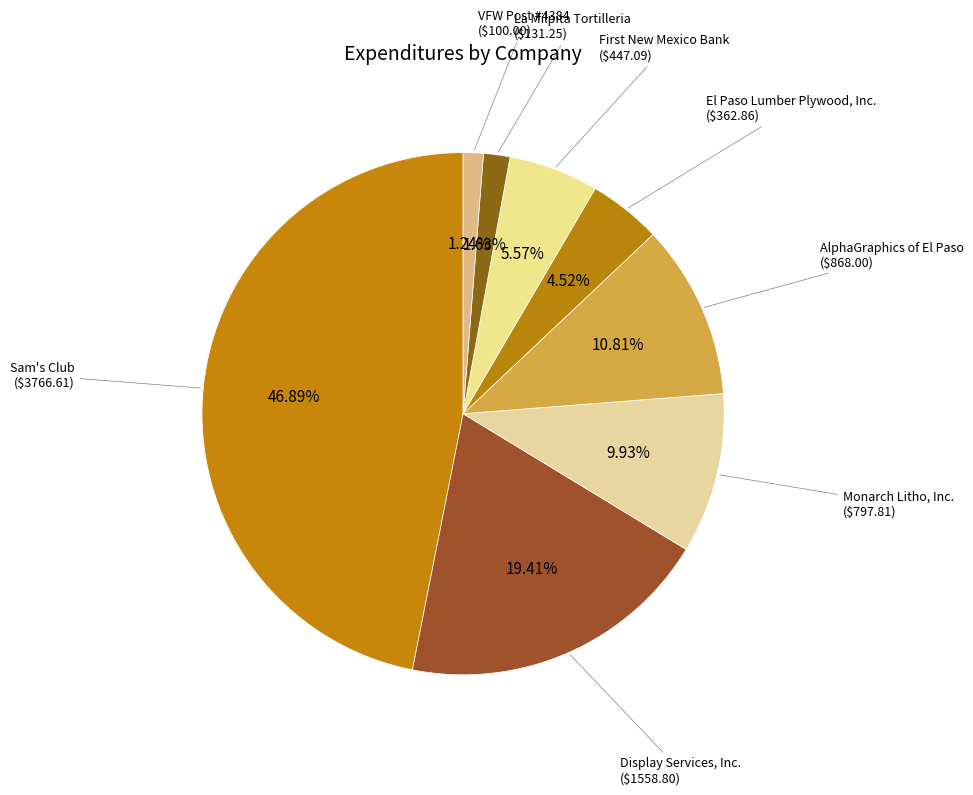

Is there any slice that represents more than half of the pie?

No